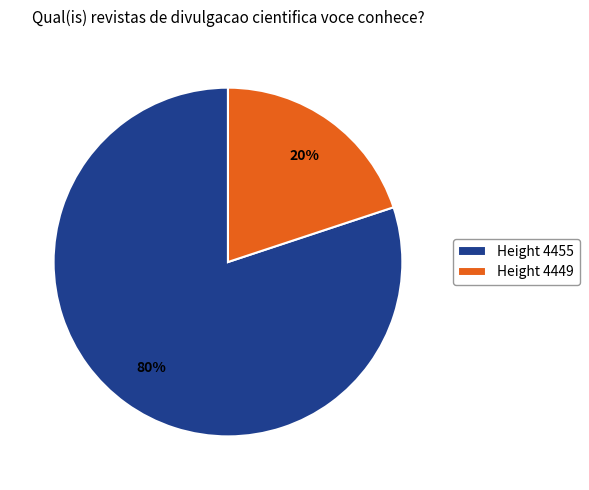

To the nearest percent, what percentage of the pie is Height 4455?

80%